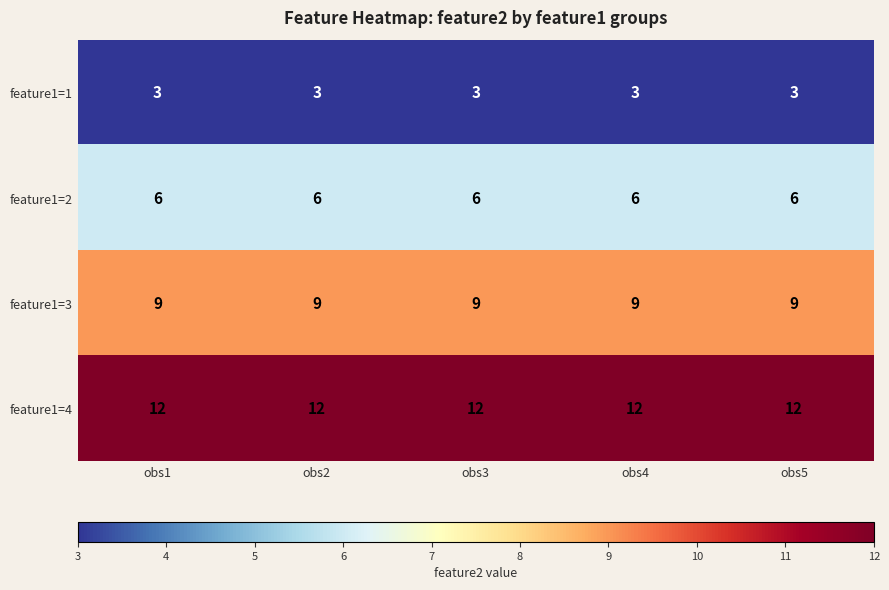

What is the spread (max minus min) of values at obs5?

9